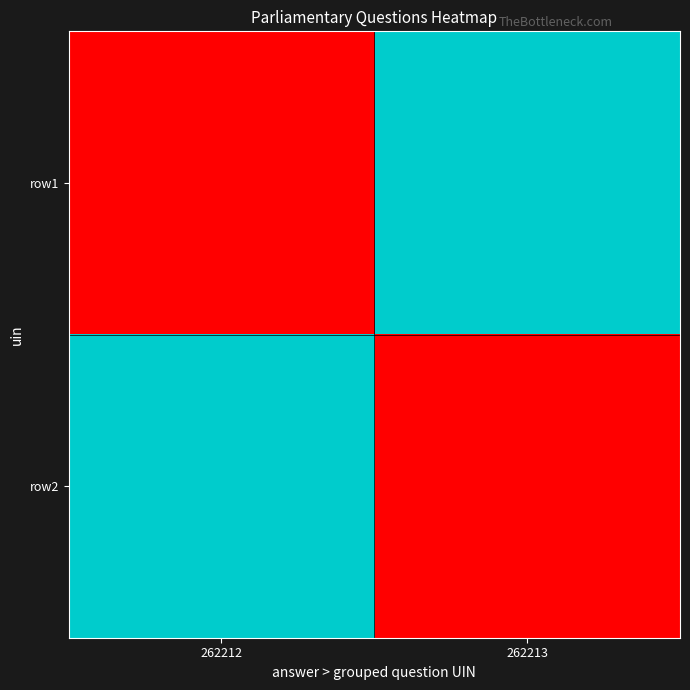

What is the spread (max minus min) of values at 262213?

1